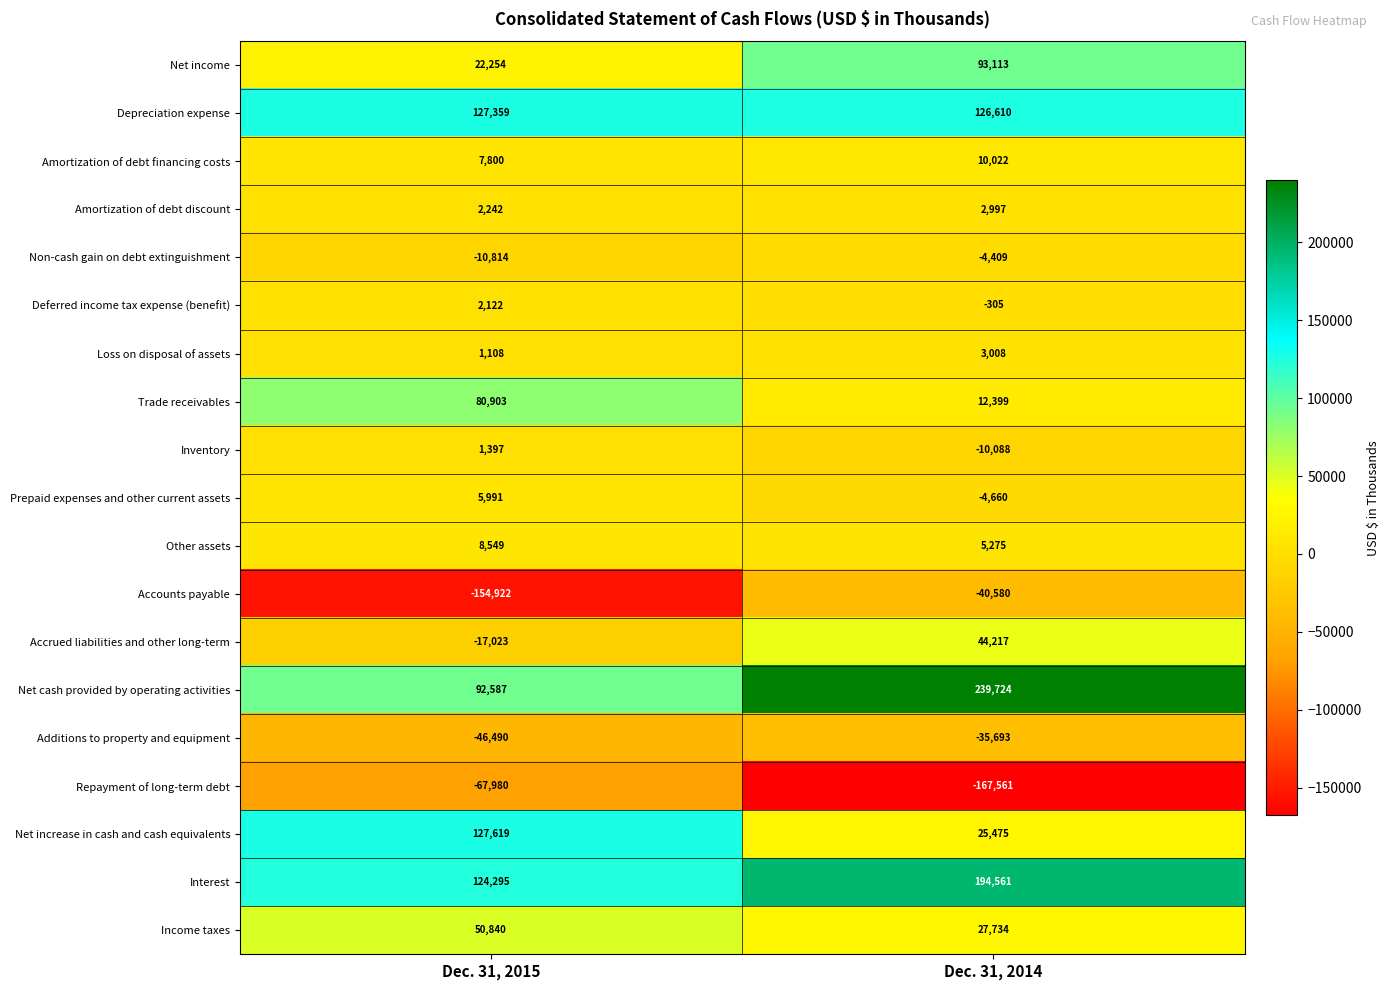

Which series changed the most between Dec. 31, 2015 and Dec. 31, 2014?

Net cash provided by operating activities